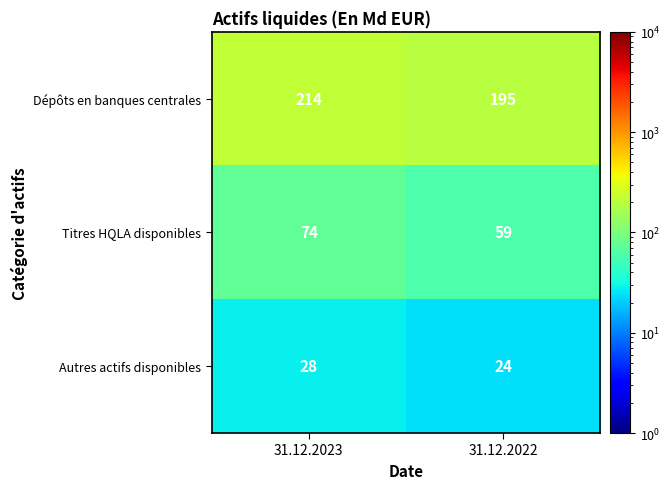

Rank the series at 31.12.2022 from lowest to highest value.

Autres actifs disponibles, Titres HQLA disponibles, Dépôts en banques centrales